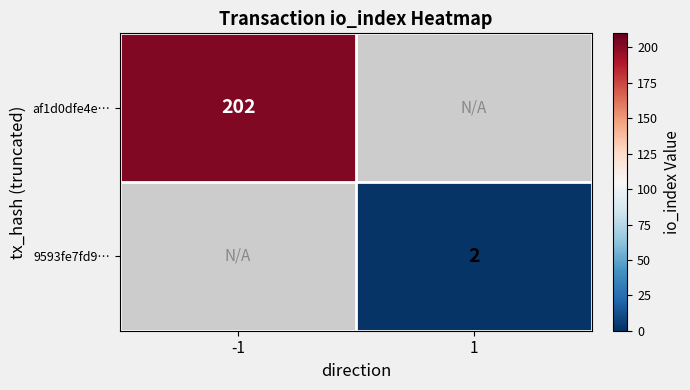

What is the minimum value shown in the chart?

2.0